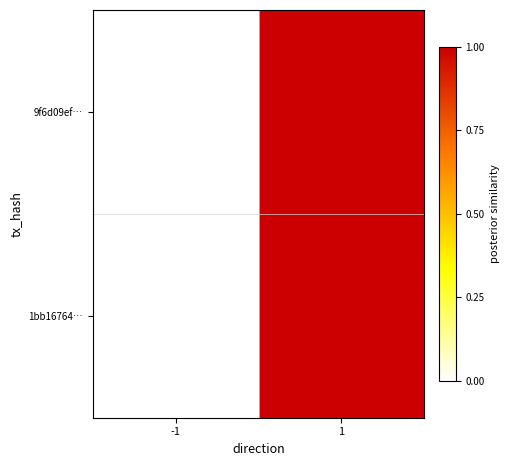

Reading left to right, what are all the values shown in this chart?

9f6d09ef…: -1=0	1=1
1bb16764…: -1=0	1=1